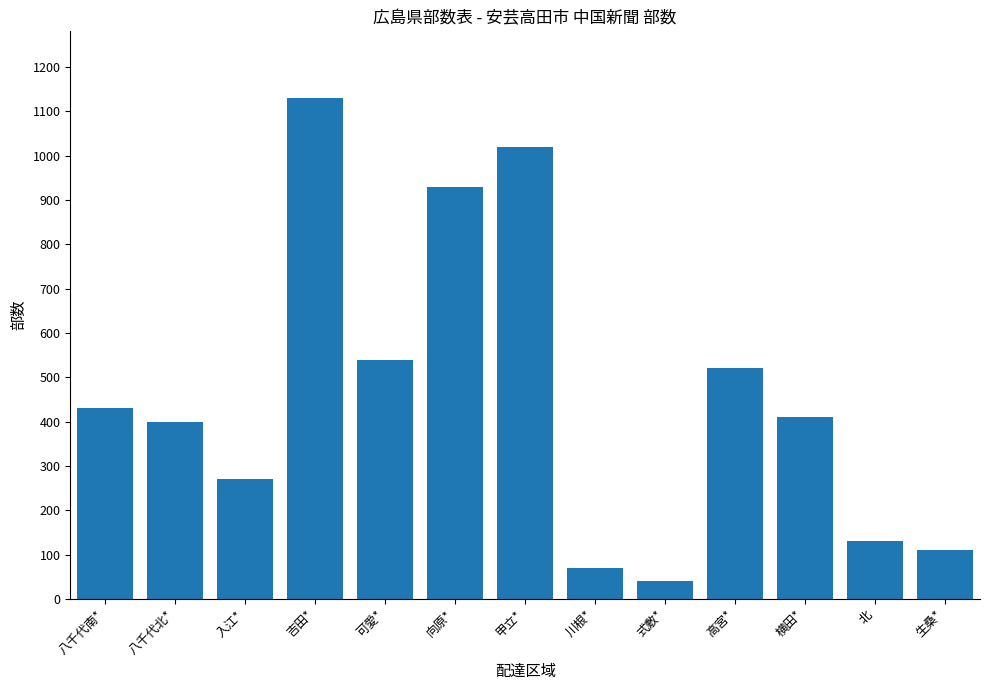

What is the difference between the values at 甲立* and 高宮*?

500